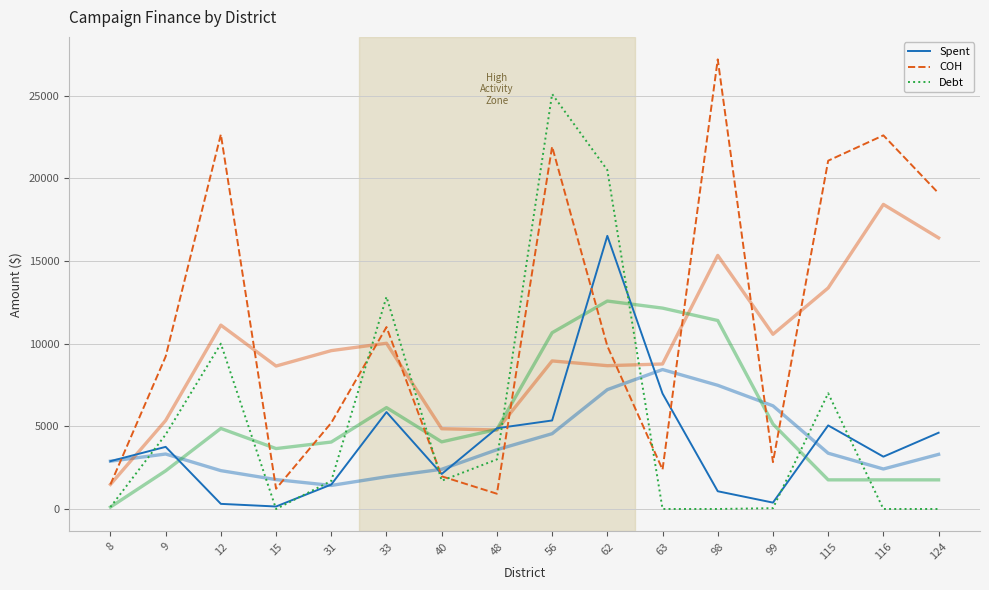

List the series in order of their peak value, highest first.

COH, Debt, Spent